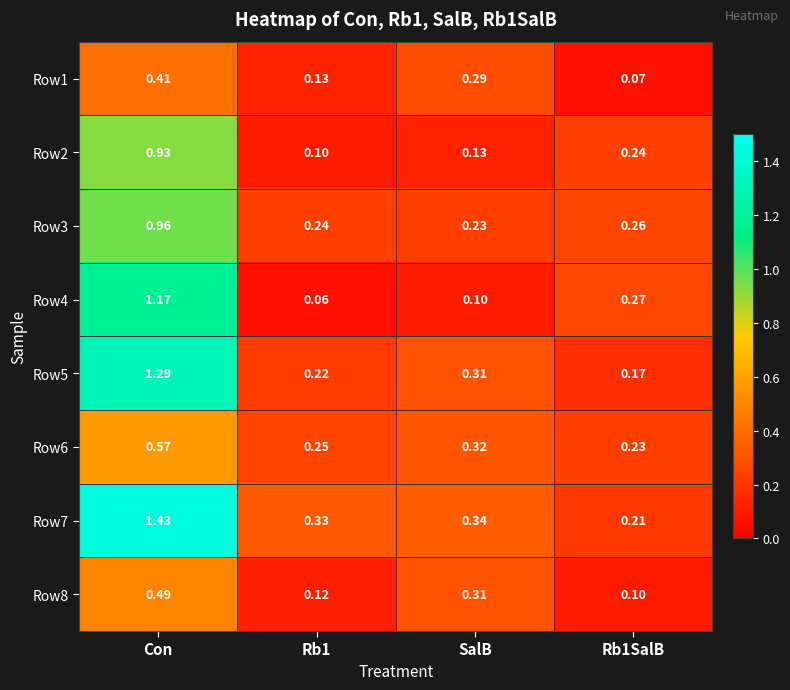

Where is Row3 nearest to the value 0?

SalB